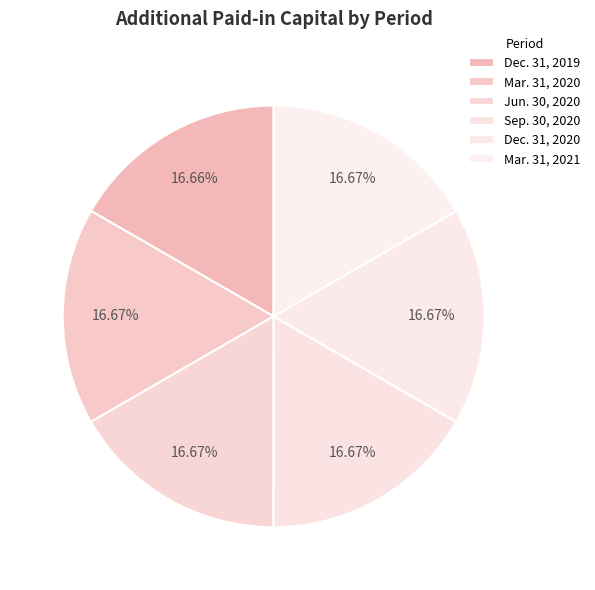

Between Dec. 31, 2019 and Sep. 30, 2020, which is larger?

Sep. 30, 2020